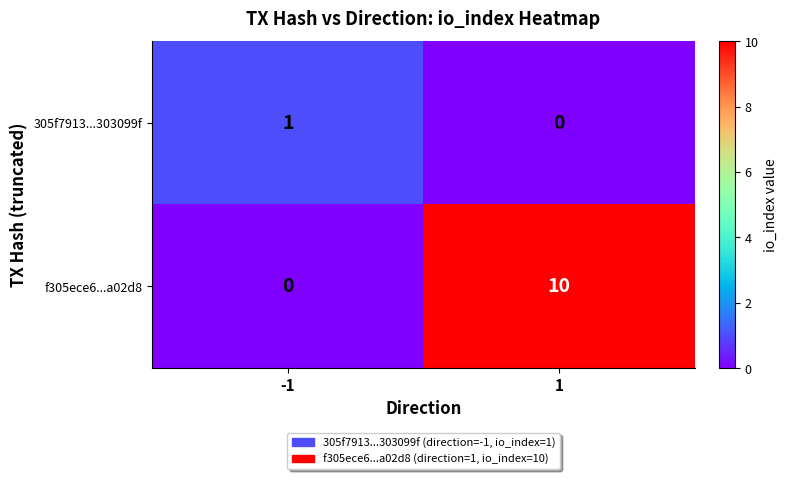

What is the difference between the maximum and minimum values in the f305ece6...a02d8 series?

10